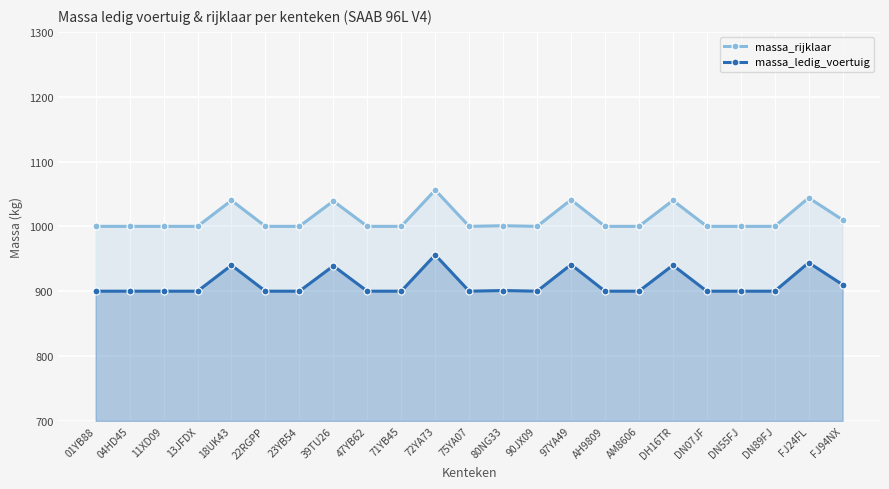

True or false: massa_rijklaar and massa_ledig_voertuig cross at least once.

False